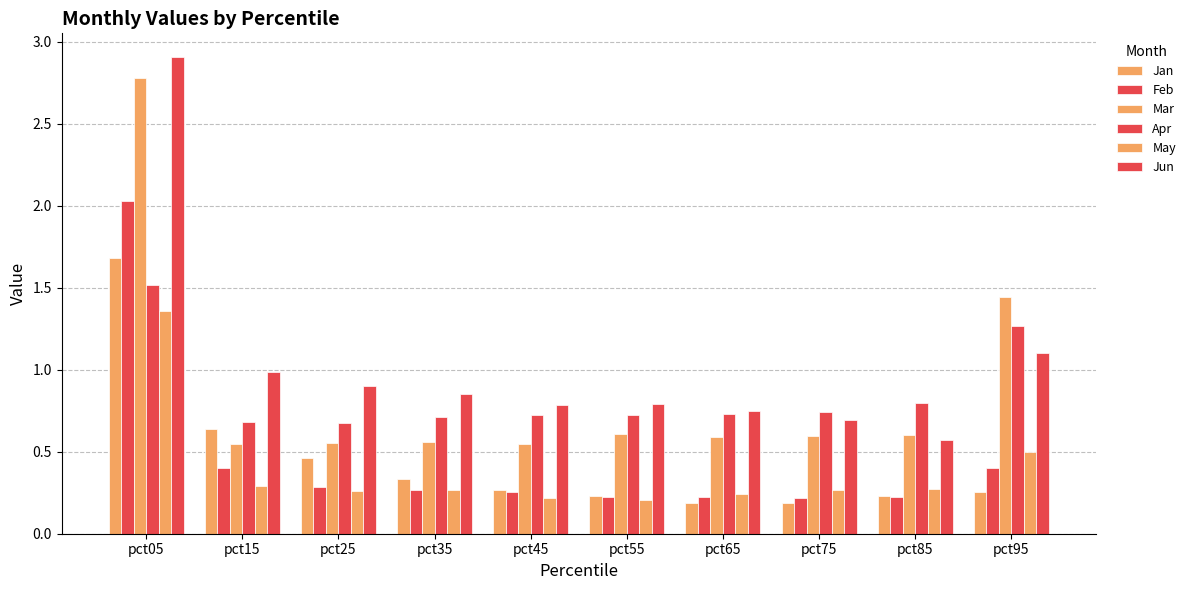

How many bars are there in each group?

6